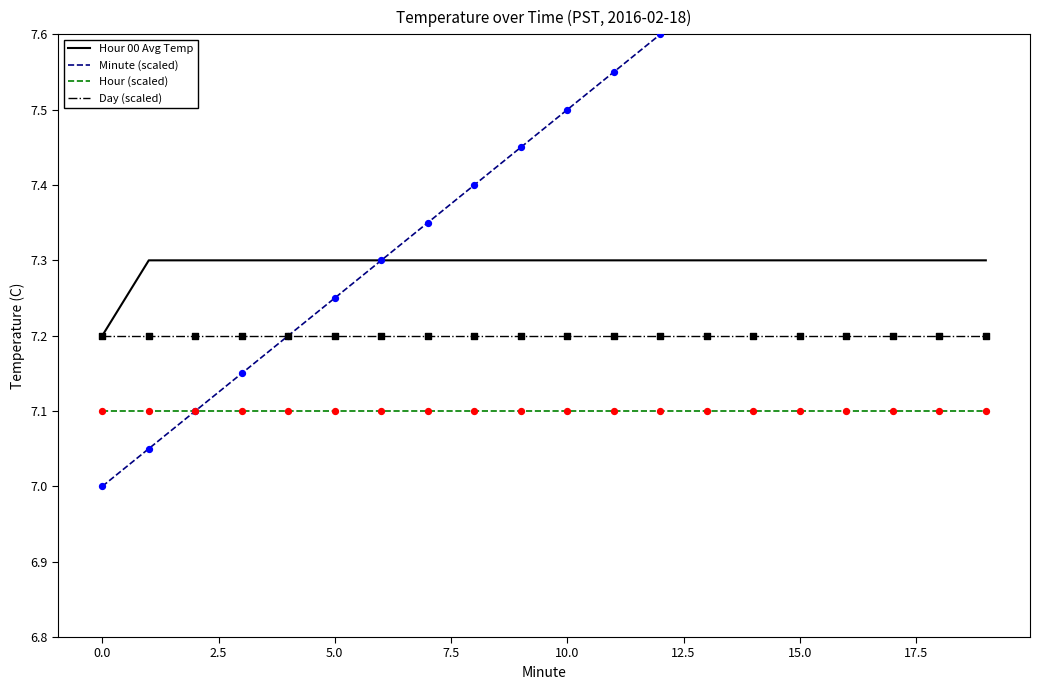

What is the total value across all series at 14?

29.3